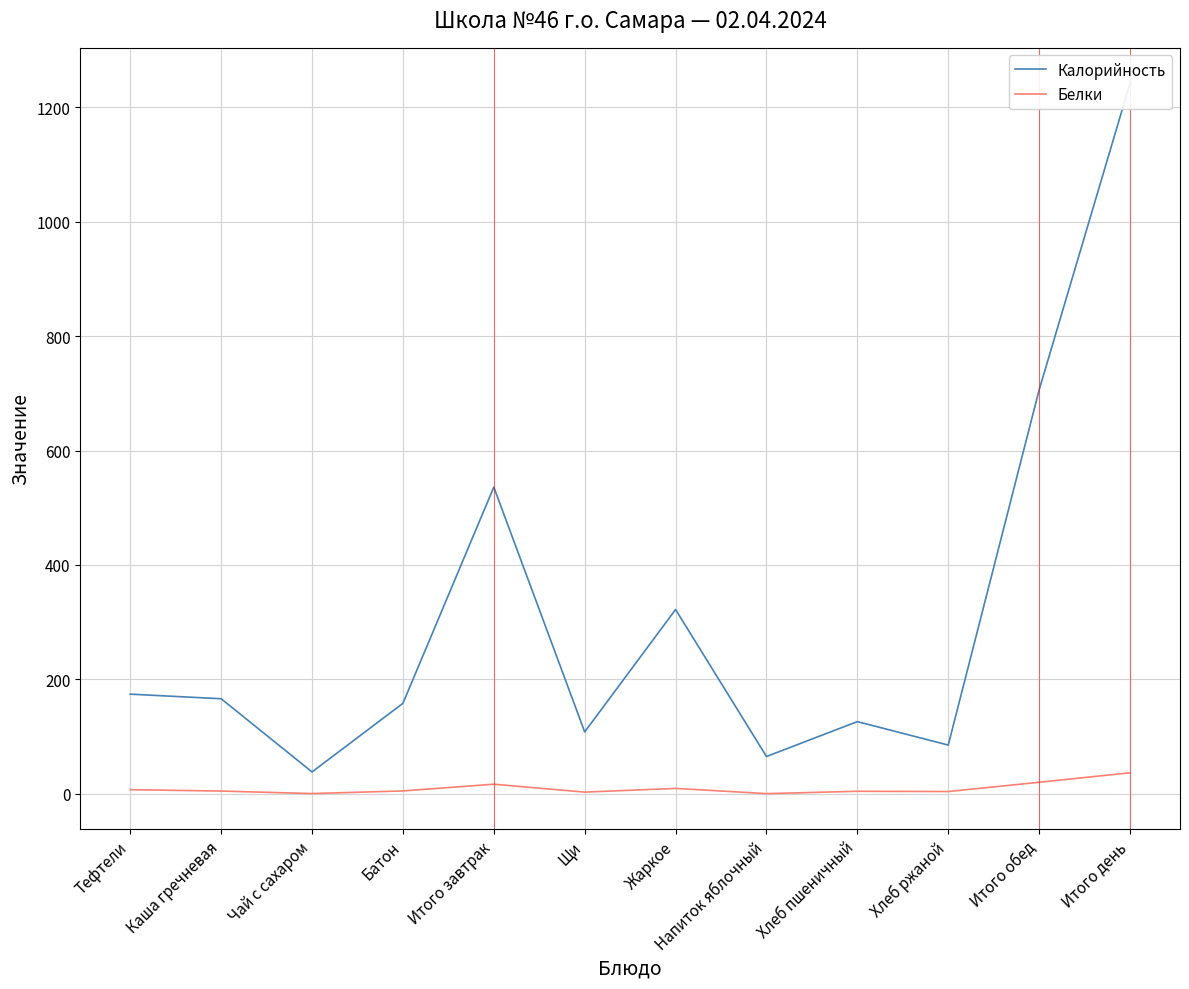

Where does the Калорийность series first go above 166?

Тефтели